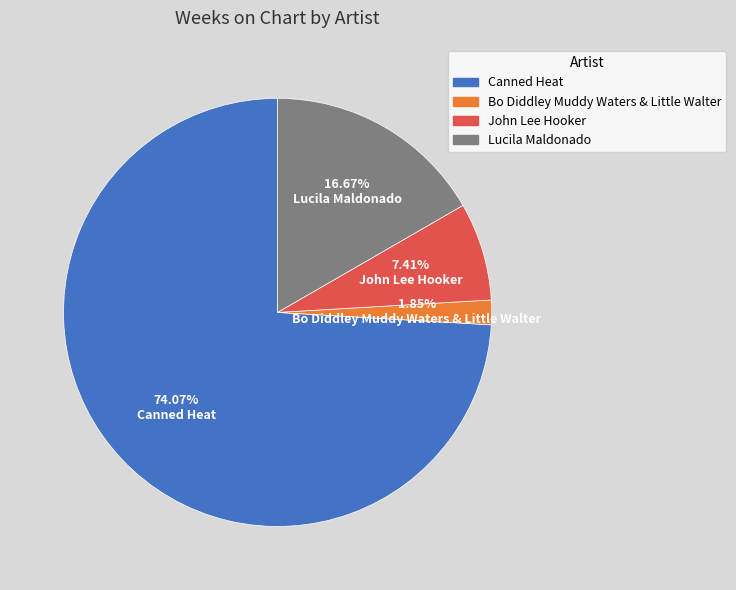

Which category has the biggest portion of the pie?

Canned Heat